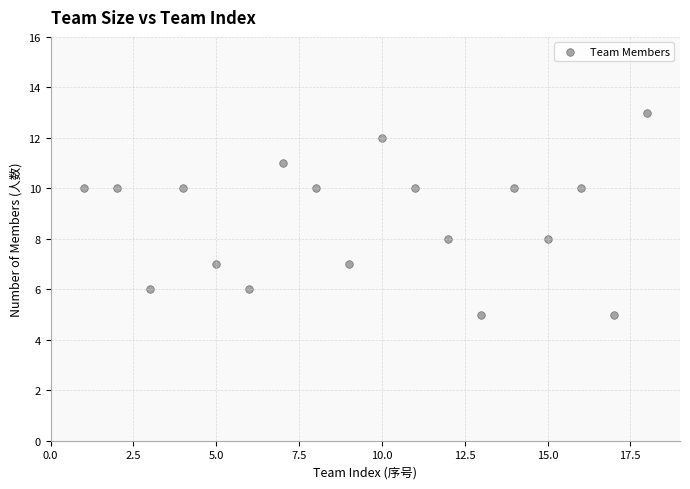

What is the range of X values (max minus min)?

17